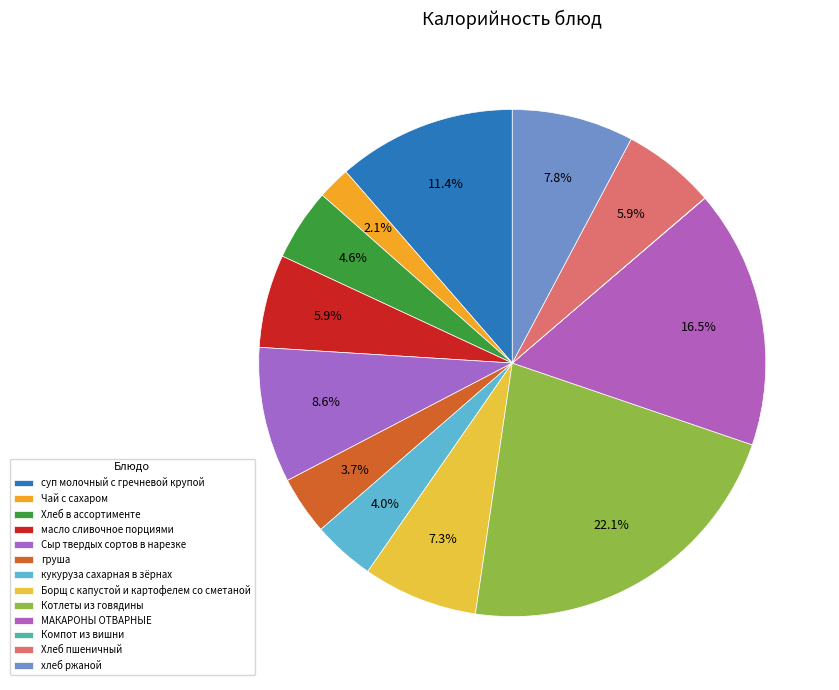

To the nearest percent, what is the combined percentage of Борщ с капустой и картофелем со сметаной and Котлеты из говядины?

29%